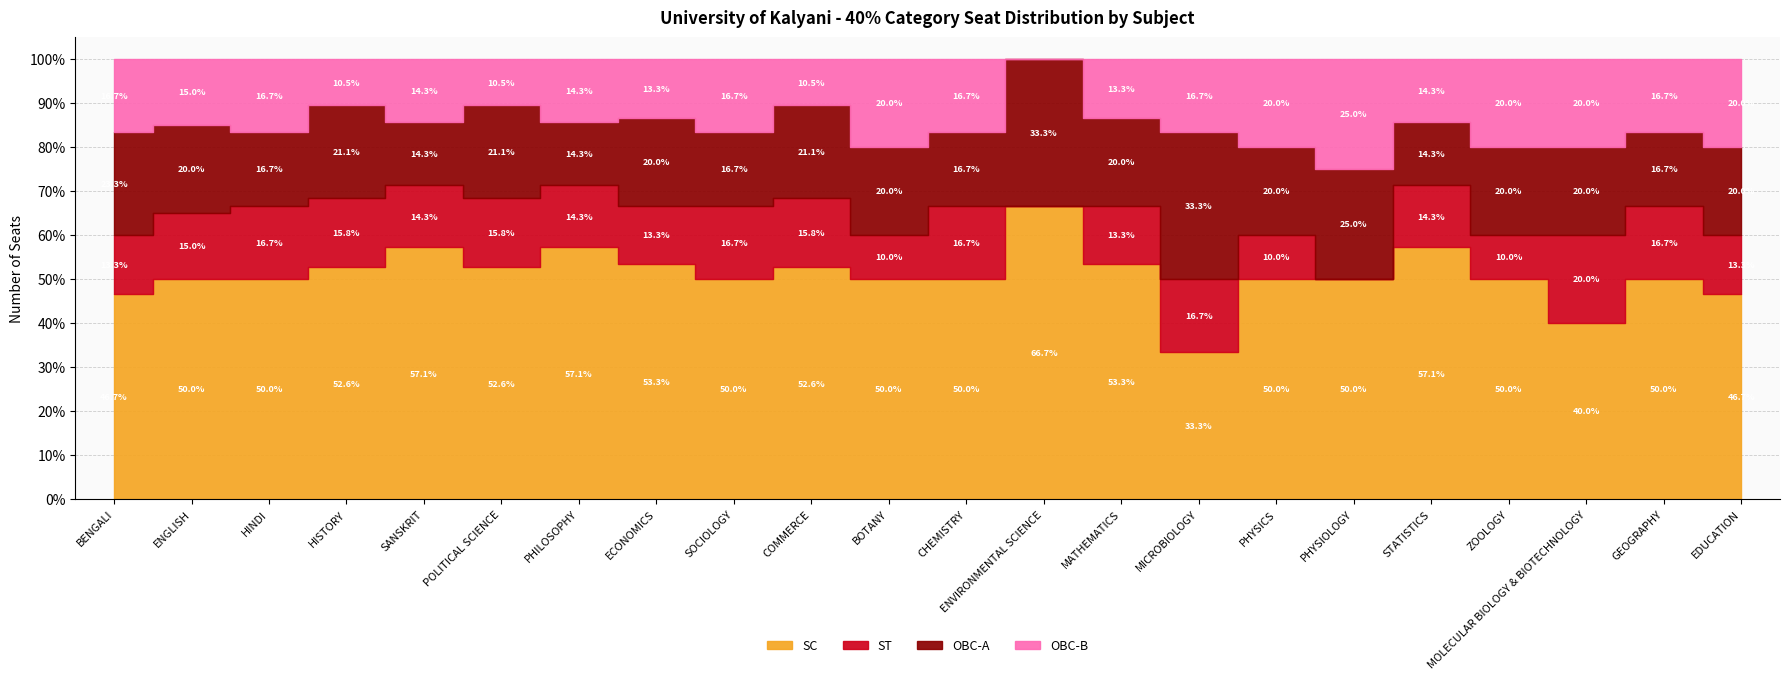

Reading left to right, transcribe all the data shown in this chart.

SC: BENGALI=14	ENGLISH=10	HINDI=3	HISTORY=10	SANSKRIT=4	POLITICAL SCIENCE=10	PHILOSOPHY=4	ECONOMICS=8	SOCIOLOGY=6	COMMERCE=10	BOTANY=5	CHEMISTRY=6	ENVIRONMENTAL SCIENCE=2	MATHEMATICS=8	MICROBIOLOGY=2	PHYSICS=5	PHYSIOLOGY=2	STATISTICS=4	ZOOLOGY=5	MOLECULAR BIOLOGY & BIOTECHNOLOGY=2	GEOGRAPHY=3	EDUCATION=7
ST: BENGALI=4	ENGLISH=3	HINDI=1	HISTORY=3	SANSKRIT=1	POLITICAL SCIENCE=3	PHILOSOPHY=1	ECONOMICS=2	SOCIOLOGY=2	COMMERCE=3	BOTANY=1	CHEMISTRY=2	ENVIRONMENTAL SCIENCE=0	MATHEMATICS=2	MICROBIOLOGY=1	PHYSICS=1	PHYSIOLOGY=0	STATISTICS=1	ZOOLOGY=1	MOLECULAR BIOLOGY & BIOTECHNOLOGY=1	GEOGRAPHY=1	EDUCATION=2
OBC-A: BENGALI=7	ENGLISH=4	HINDI=1	HISTORY=4	SANSKRIT=1	POLITICAL SCIENCE=4	PHILOSOPHY=1	ECONOMICS=3	SOCIOLOGY=2	COMMERCE=4	BOTANY=2	CHEMISTRY=2	ENVIRONMENTAL SCIENCE=1	MATHEMATICS=3	MICROBIOLOGY=2	PHYSICS=2	PHYSIOLOGY=1	STATISTICS=1	ZOOLOGY=2	MOLECULAR BIOLOGY & BIOTECHNOLOGY=1	GEOGRAPHY=1	EDUCATION=3
OBC-B: BENGALI=5	ENGLISH=3	HINDI=1	HISTORY=2	SANSKRIT=1	POLITICAL SCIENCE=2	PHILOSOPHY=1	ECONOMICS=2	SOCIOLOGY=2	COMMERCE=2	BOTANY=2	CHEMISTRY=2	ENVIRONMENTAL SCIENCE=0	MATHEMATICS=2	MICROBIOLOGY=1	PHYSICS=2	PHYSIOLOGY=1	STATISTICS=1	ZOOLOGY=2	MOLECULAR BIOLOGY & BIOTECHNOLOGY=1	GEOGRAPHY=1	EDUCATION=3